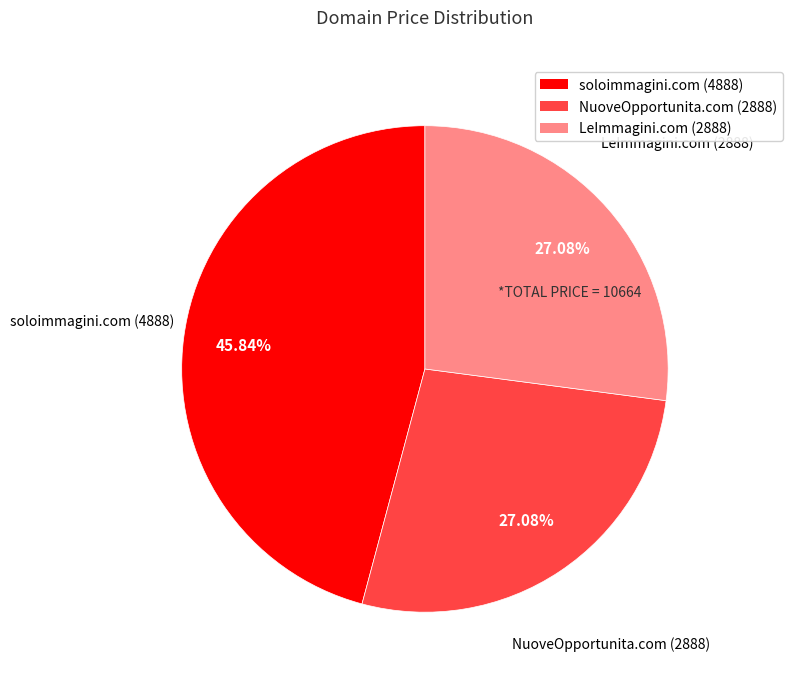

To the nearest percent, what is the difference between the LeImmagini.com and soloimmagini.com slice percentages?

19%